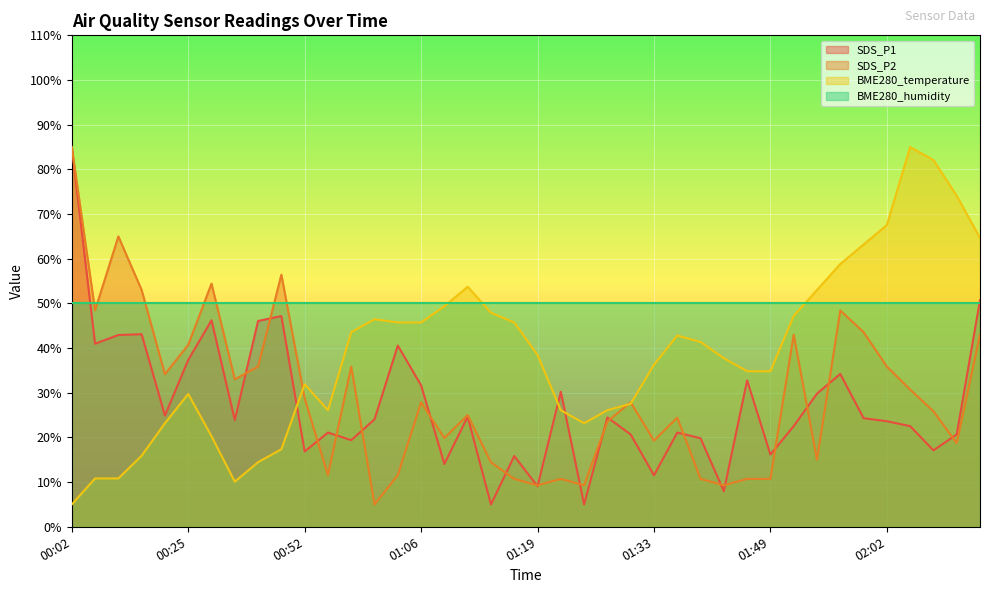

What is the difference between the highest and lowest values at 01:59?

38.9